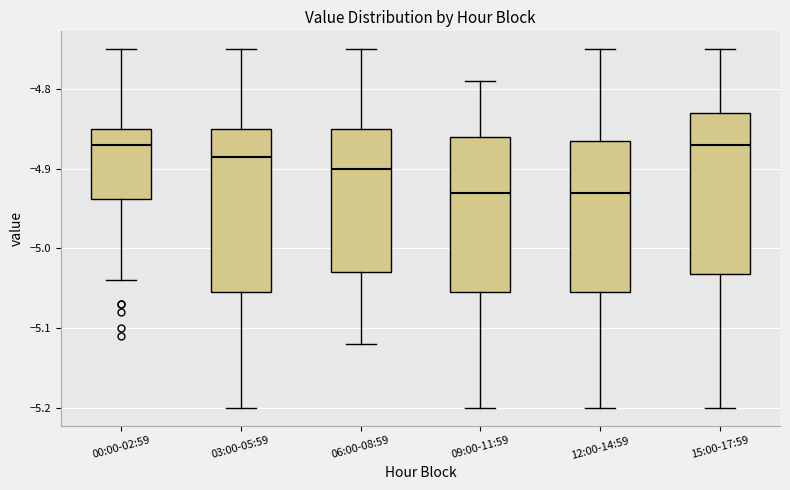

Reading left to right, read every box against the y-axis: the position of its median line, the range the box covers, and the ends of its whiskers. The values are not printed on the chart, so give them approximately, as read against the axis.

00:00-02:59: median -4.87, box -4.94 to -4.85, whiskers -5.04 to -4.75
03:00-05:59: median -4.88, box -5.05 to -4.85, whiskers -5.20 to -4.75
06:00-08:59: median -4.90, box -5.03 to -4.85, whiskers -5.12 to -4.75
09:00-11:59: median -4.93, box -5.05 to -4.86, whiskers -5.20 to -4.79
12:00-14:59: median -4.93, box -5.05 to -4.86, whiskers -5.20 to -4.75
15:00-17:59: median -4.87, box -5.03 to -4.83, whiskers -5.20 to -4.75